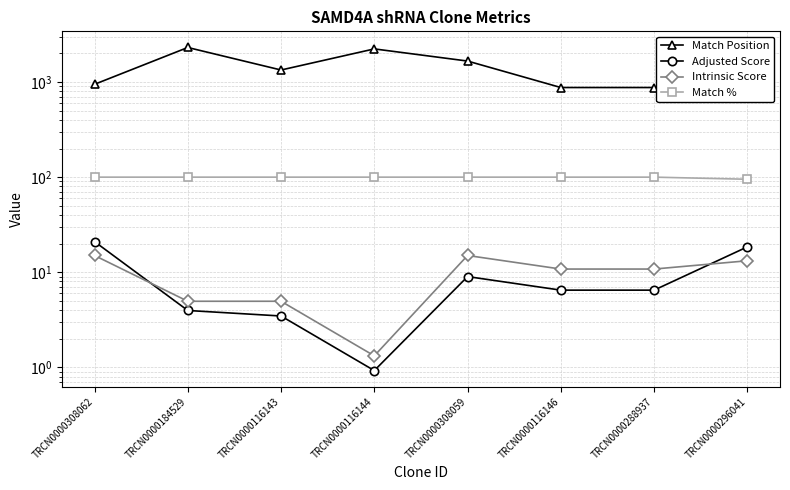

What is the total value across all series at TRCN0000116144?

2334.2